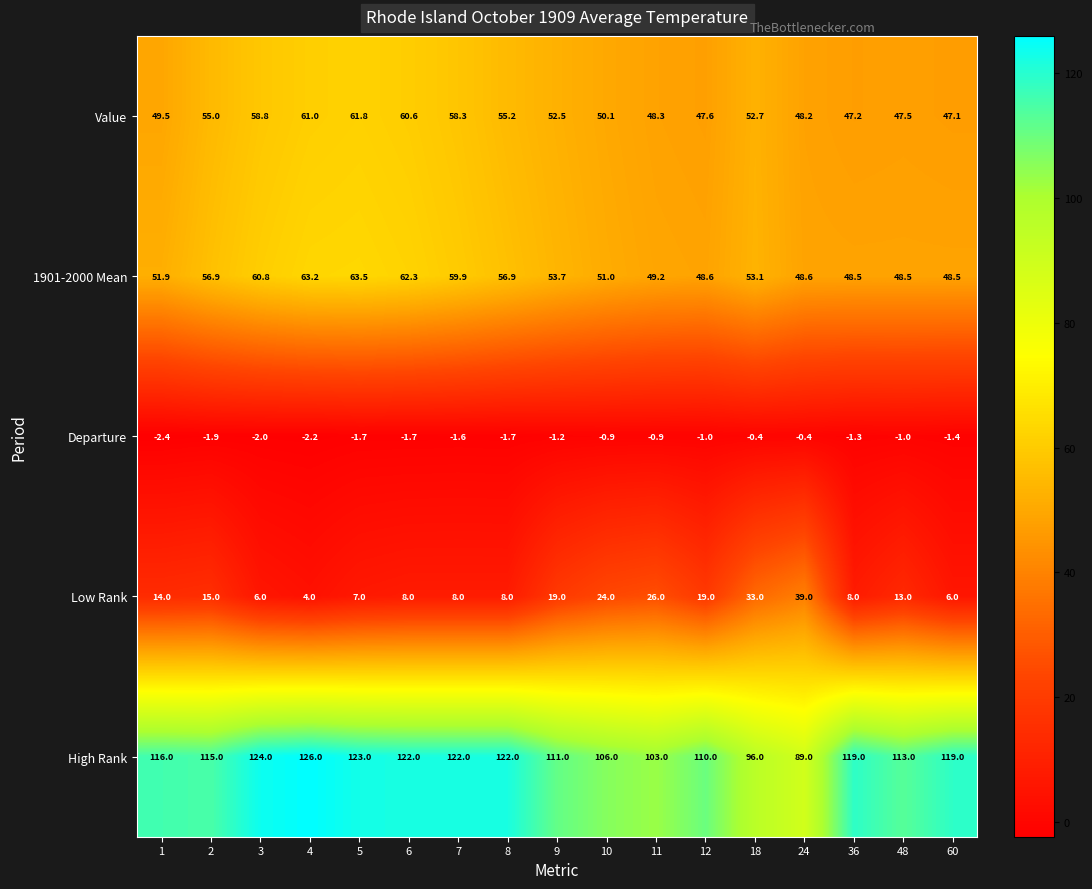

At which category is the sum across all series the highest?

5